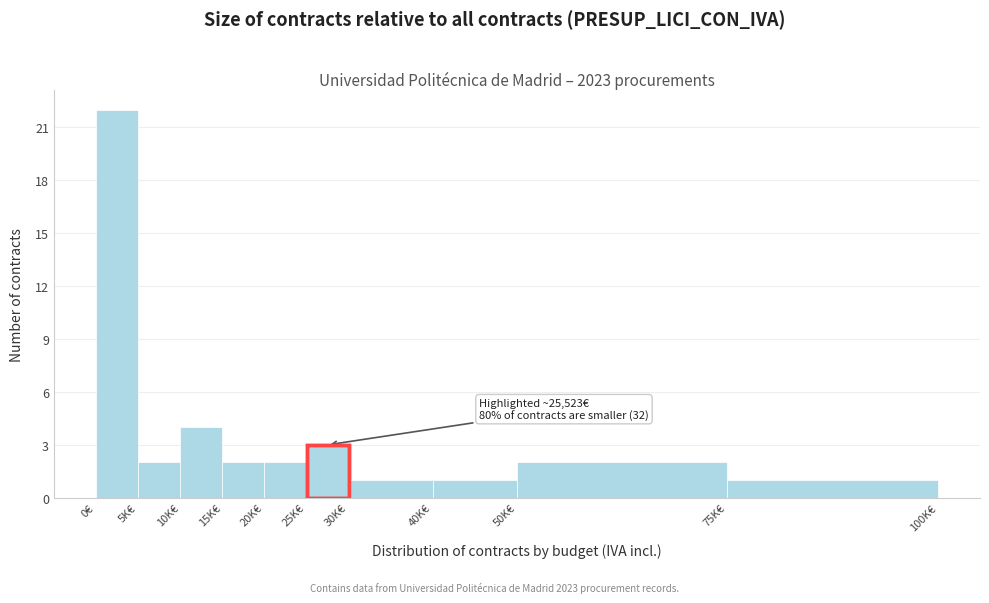

Reading left to right, transcribe all the data shown in this chart.

0€=22	5K€=2	10K€=4	15K€=2	20K€=2	25K€=3	30K€=1	40K€=1	50K€=2	75K€=1